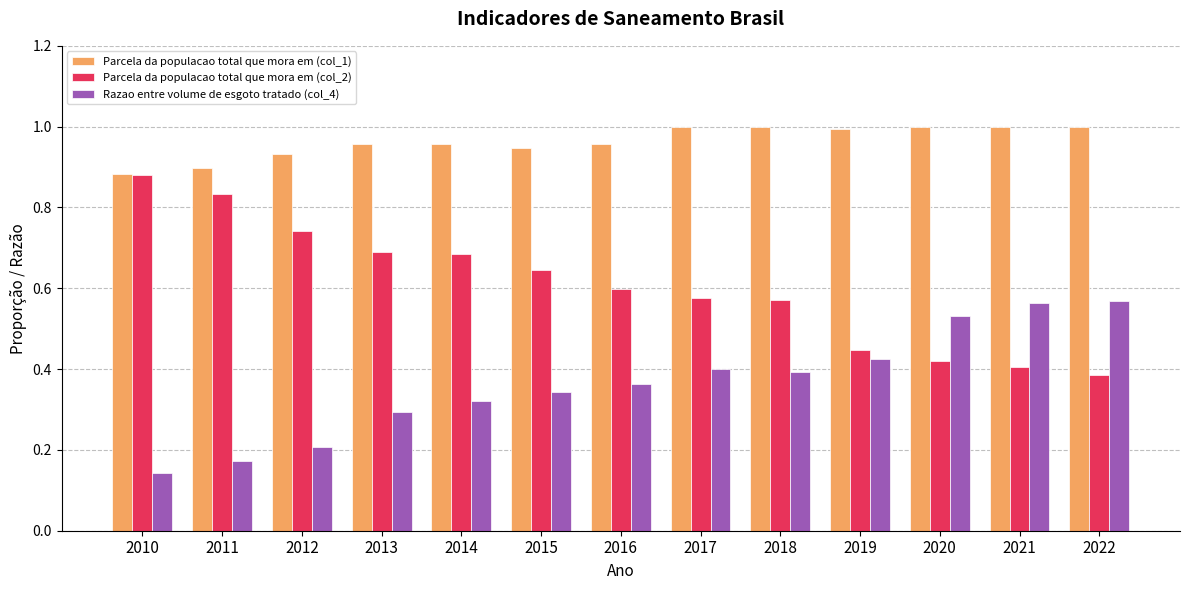

Rank the series by their maximum value, from highest to lowest.

Parcela da populacao total que mora em (col_1), Parcela da populacao total que mora em (col_2), Razao entre volume de esgoto tratado (col_4)